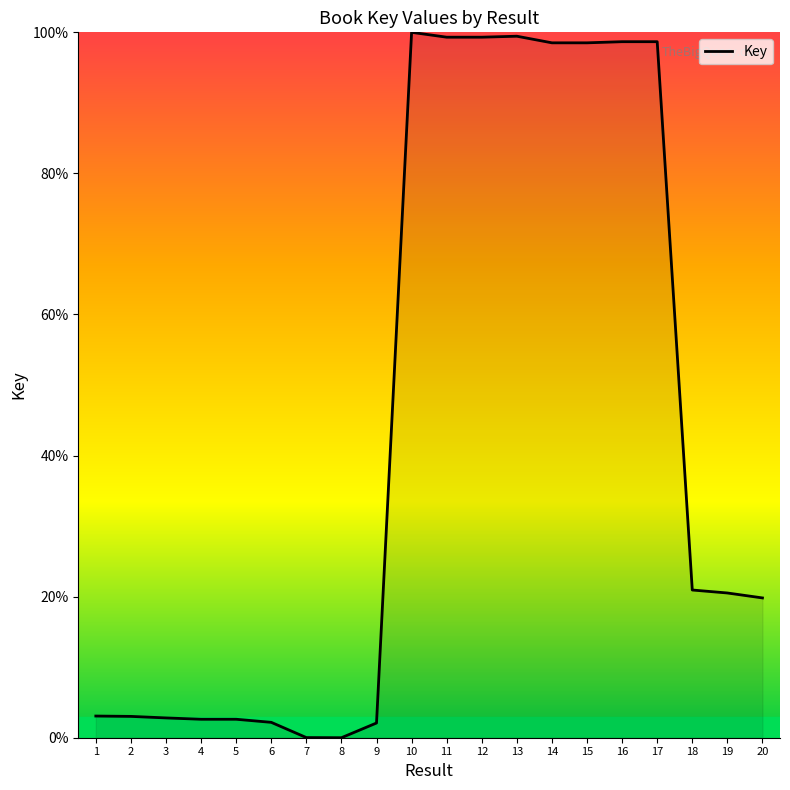

Where does the data first go above 20?

10